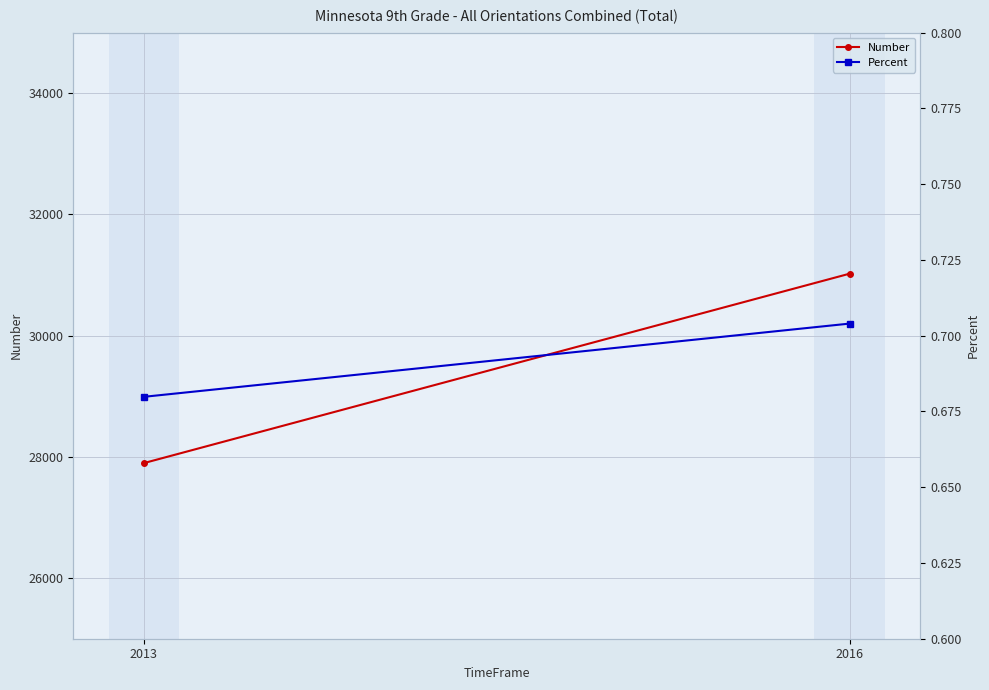

Rank the series by their average value, from lowest to highest.

Percent, Number